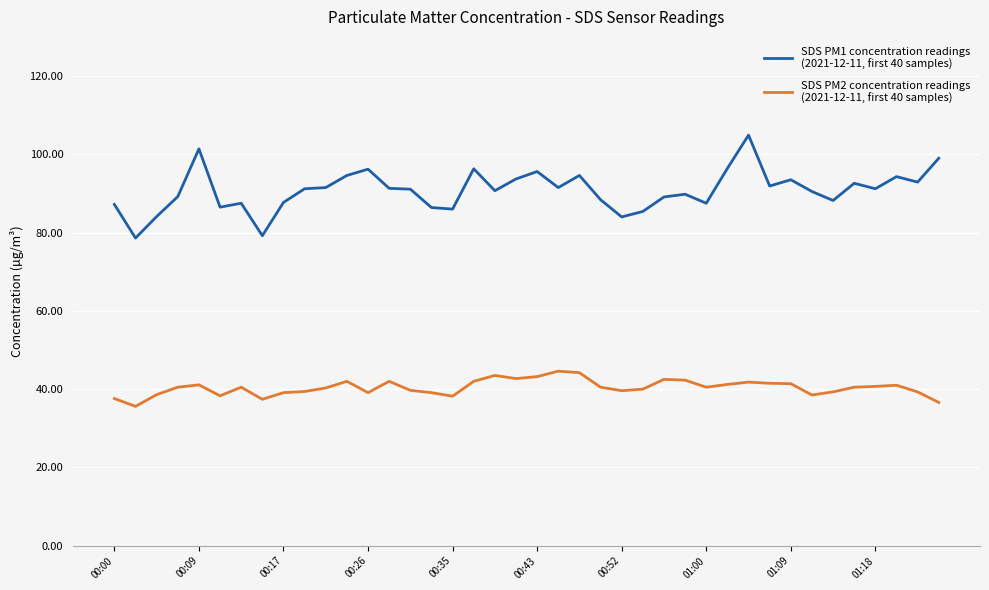

What is the minimum value shown in the chart?

35.6